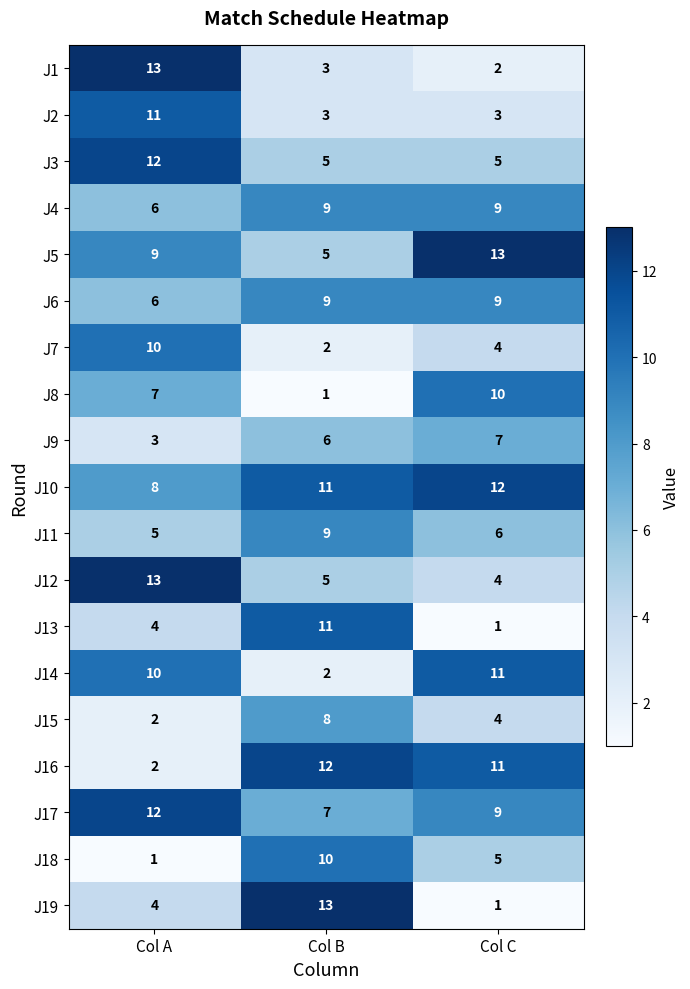

List the labels in order of J5 value, largest first.

Col C, Col A, Col B